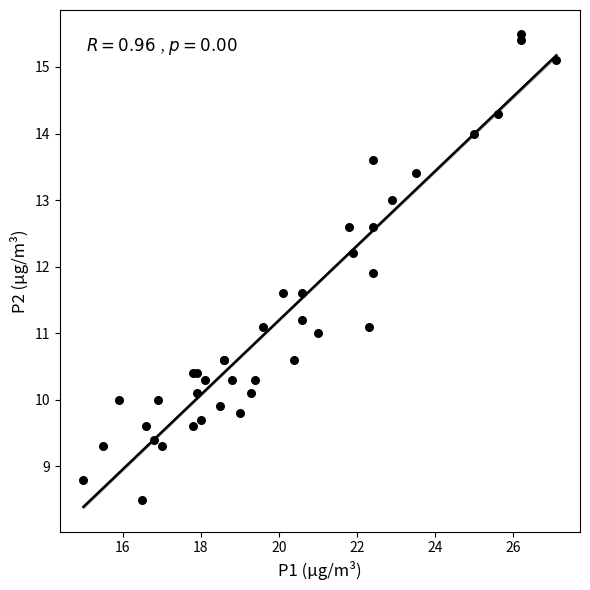

What Y value in the scatter plot is closest to 12?

11.9